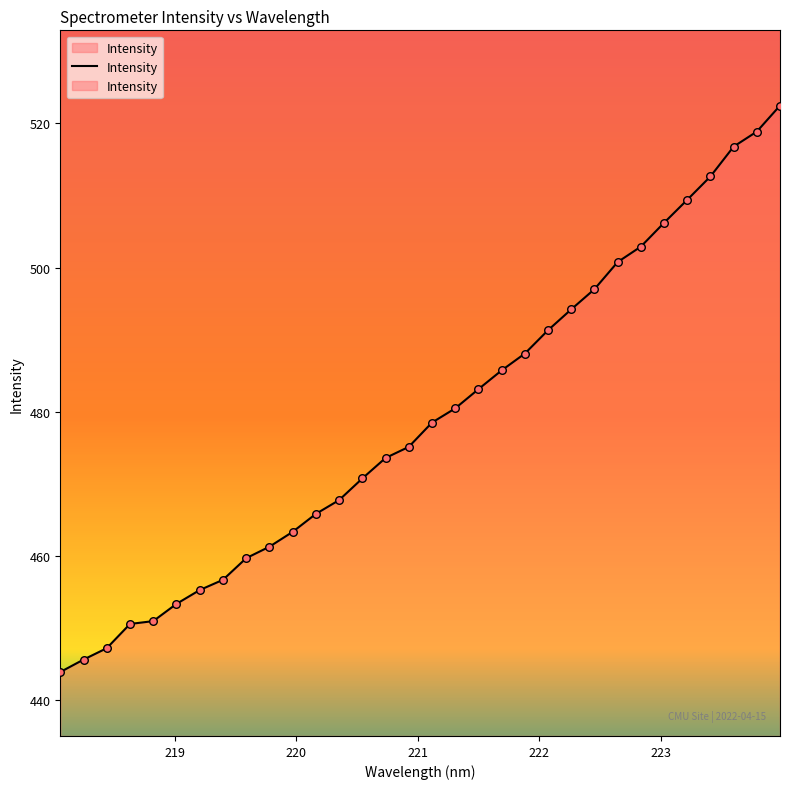

What is the ratio of the value at 220.5444 to the value at 222.6447?

0.9